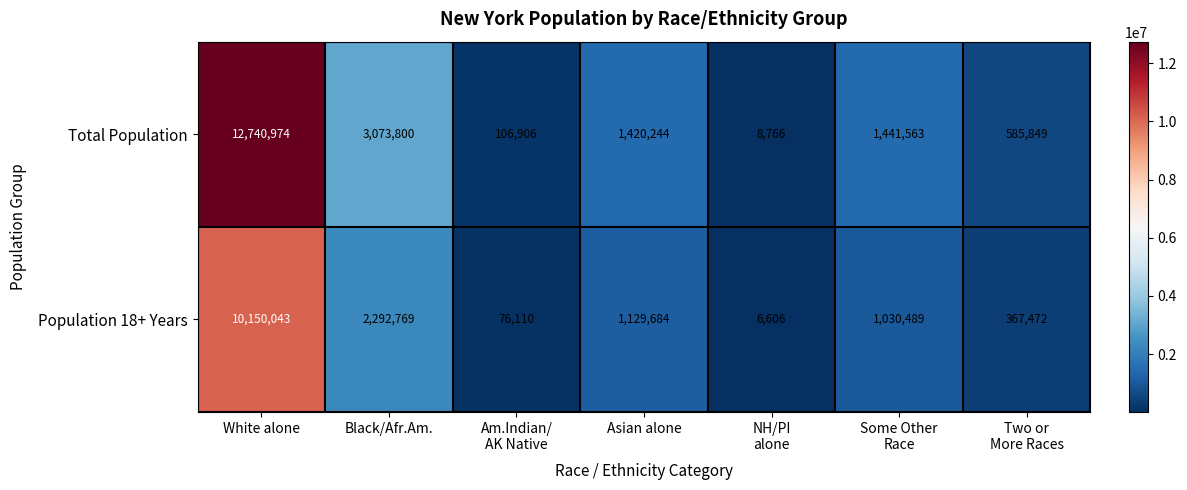

Reading left to right, what are all the values shown in this chart?

Total Population: 12740974	3073800	106906	1420244	8766	1441563	585849
Population 18+ Years: 10150043	2292769	76110	1129684	6606	1030489	367472